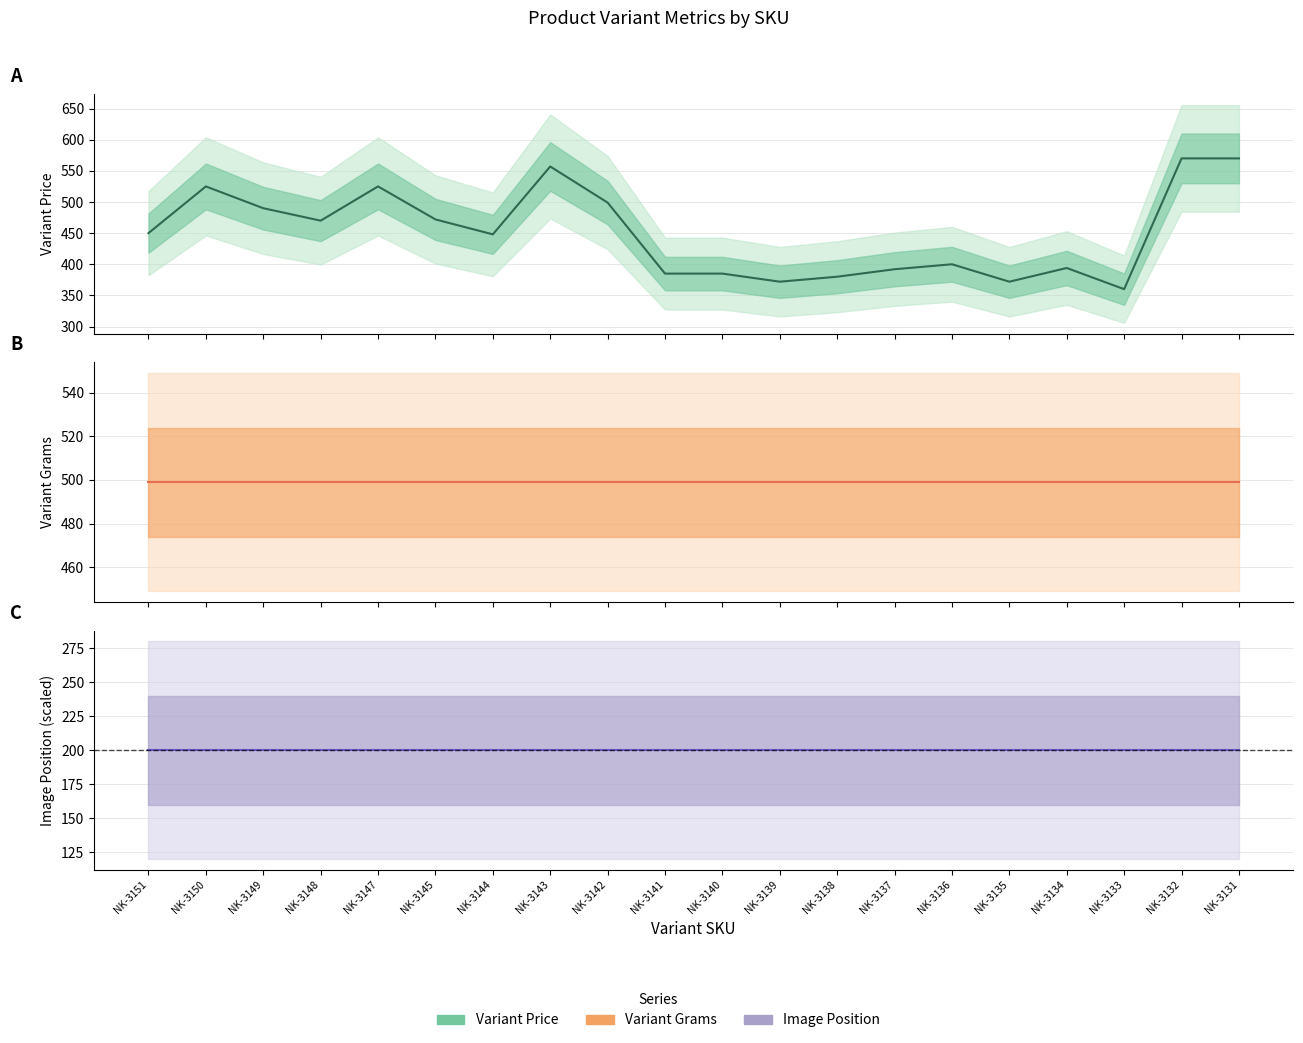

Does the chart have visible grid lines?

Yes